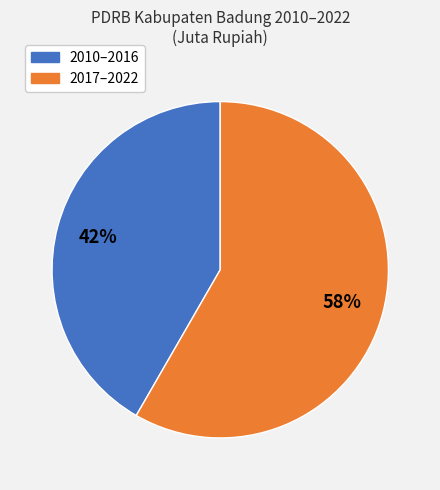

To the nearest percent, what is the average slice percentage?

50%